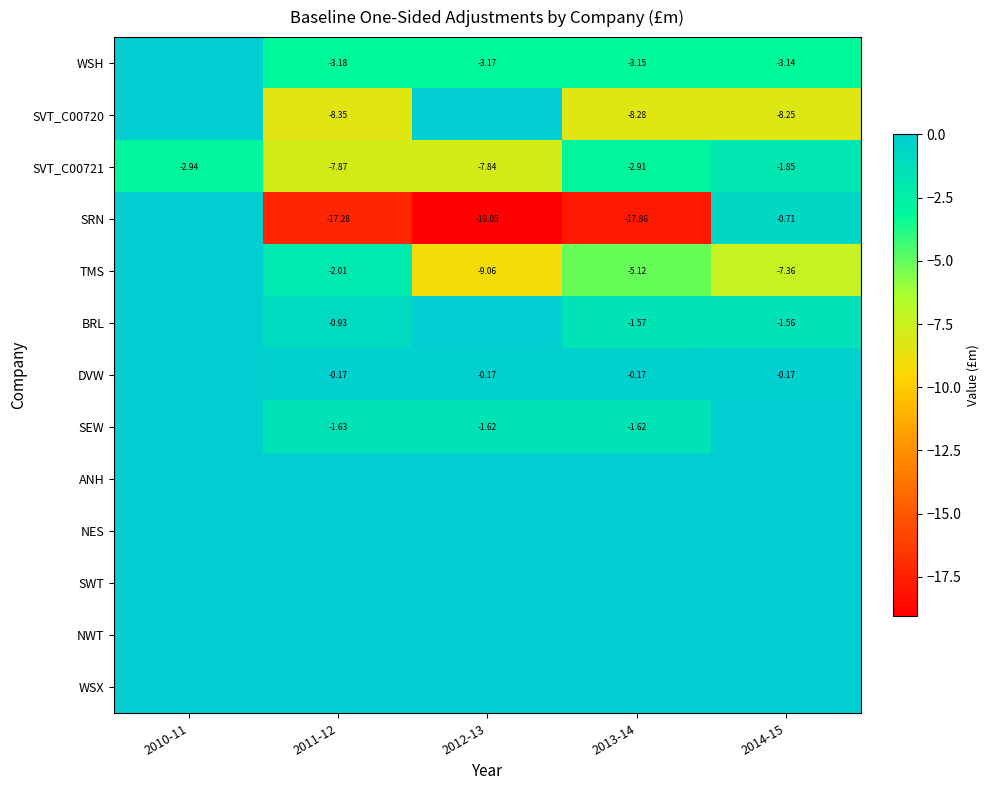

Is it true that TMS equals -0.8 at 2011-12?

False